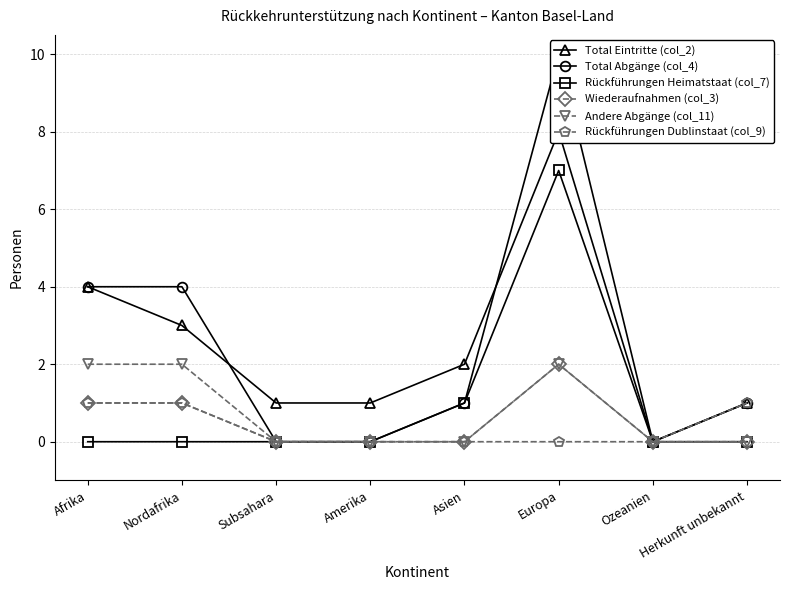

What is the difference between the second highest and minimum values in the Andere Abgänge (col_11) series?

2